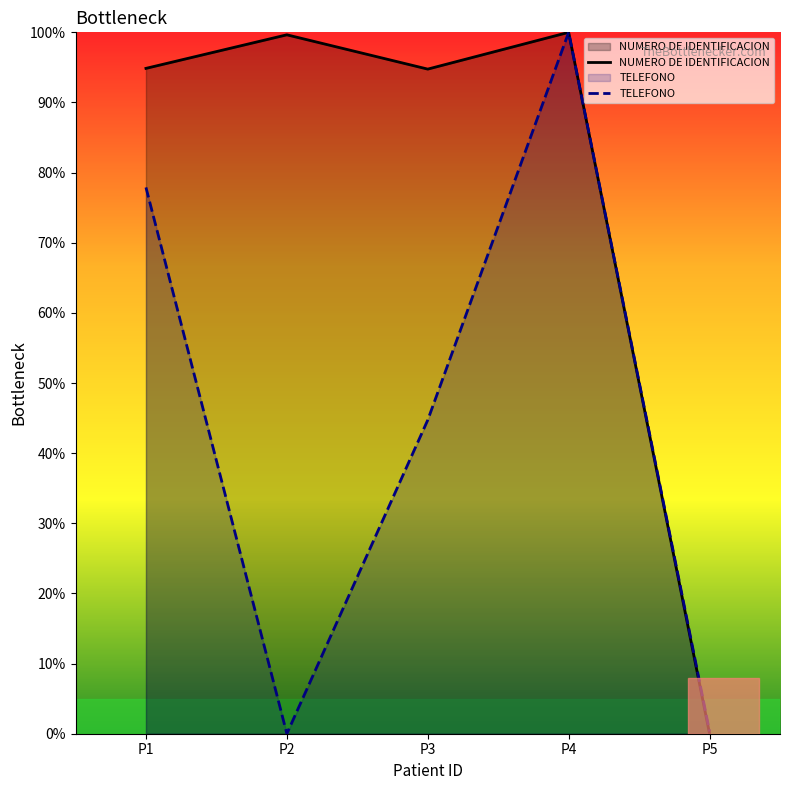

Which series changed the most between P2 and P3?

TELEFONO